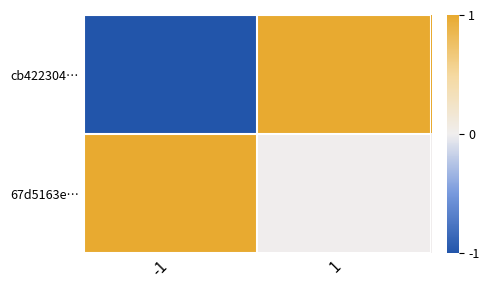

Which series has the widest spread of values?

cb422304…